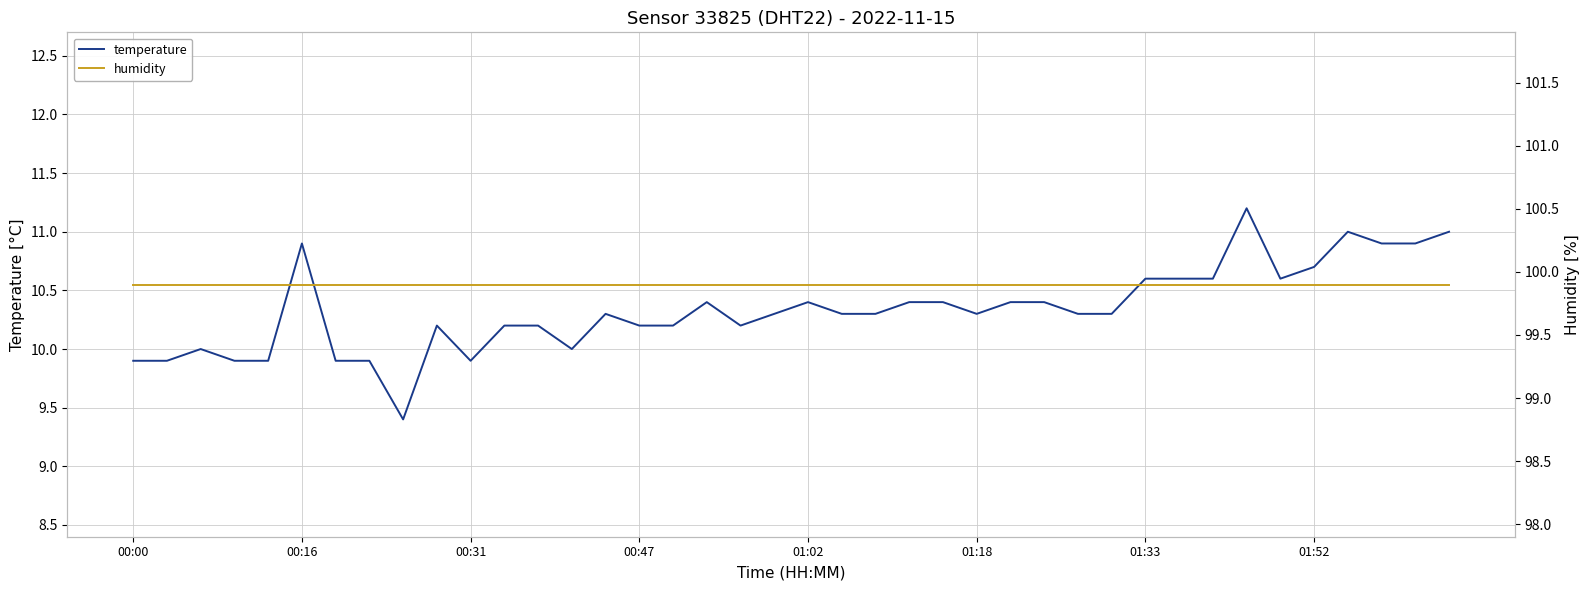

The temperature series shows 10.4 at 01:02. True or false?

True